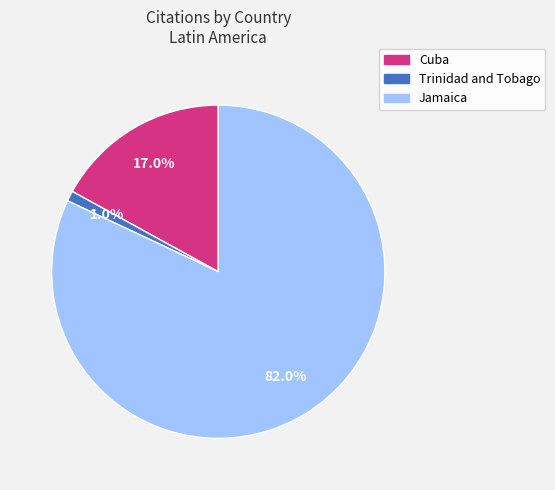

What percentage is the Trinidad and Tobago slice, to the nearest percent?

1%